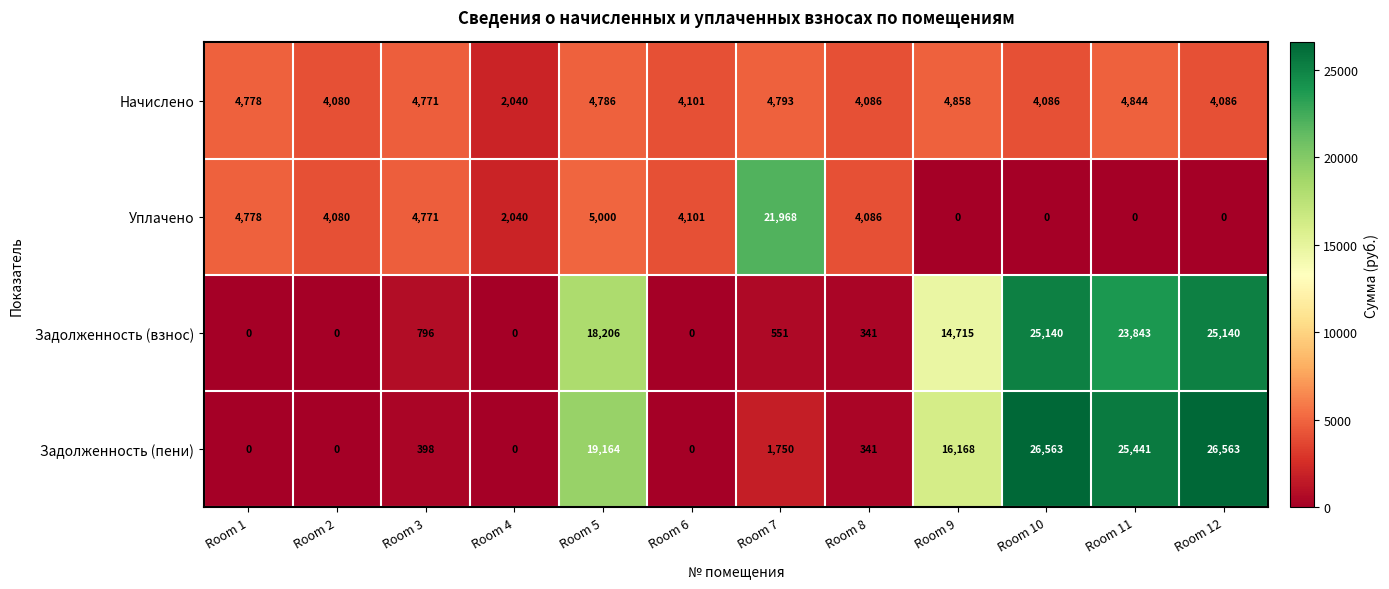

Is it true that Начислено equals 4786 at Room 5?

True